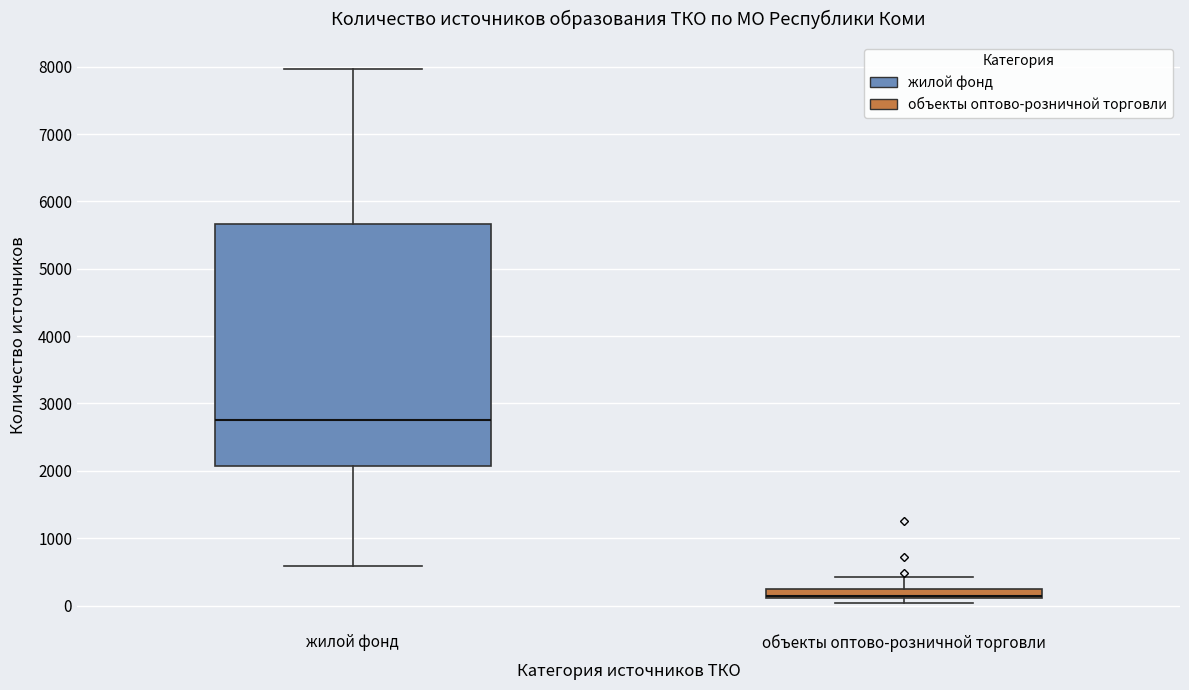

Which box has the highest median line?

жилой фонд